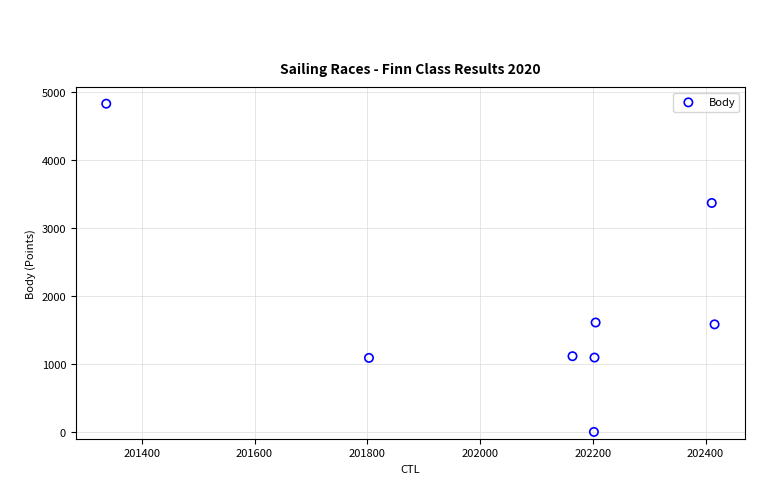

What is the range of X values (max minus min)?

1079